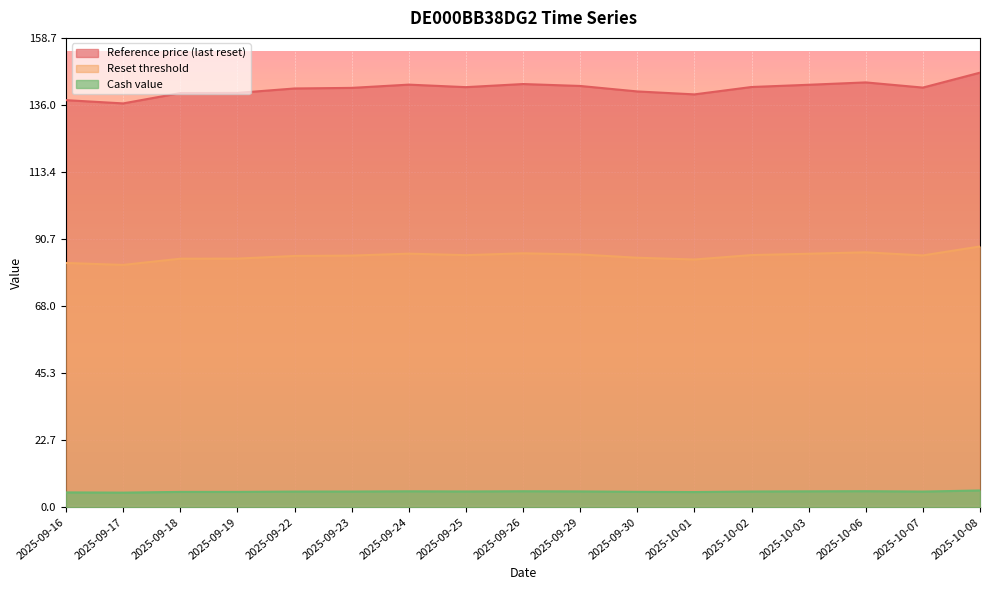

Rank the series by their average value, from highest to lowest.

Reference price (last reset), Reset threshold, Cash value